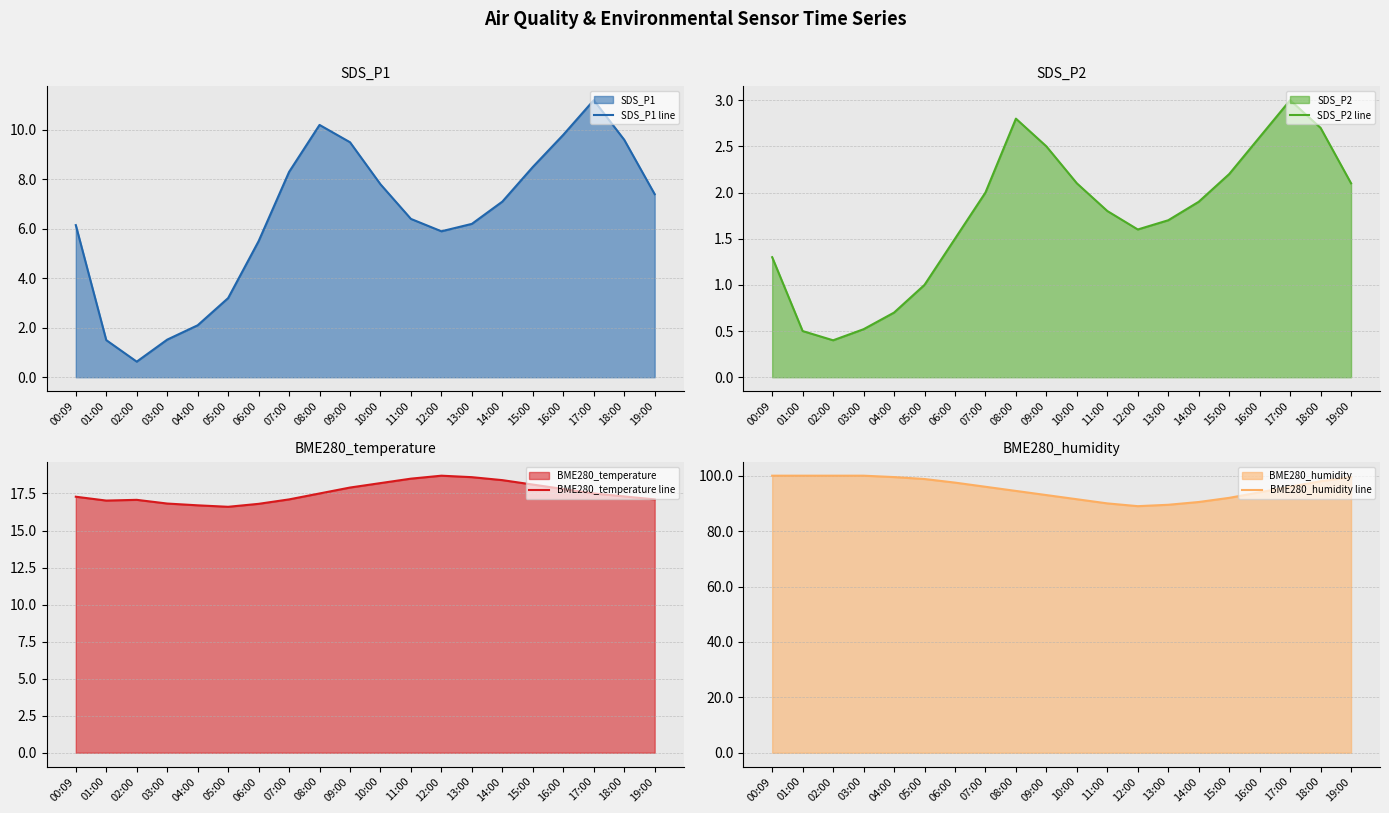

Reading right to left, what are all the values shown in this chart?

SDS_P1 line: 7.4	9.6	11.2	9.8	8.5	7.1	6.2	5.9	6.4	7.8	9.5	10.2	8.3	5.5	3.2	2.1	1.5	0.6	1.5	6.2
SDS_P2 line: 2.1	2.7	3.0	2.6	2.2	1.9	1.7	1.6	1.8	2.1	2.5	2.8	2.0	1.5	1.0	0.7	0.5	0.4	0.5	1.3
BME280_temperature line: 17.1	17.3	17.5	17.8	18.1	18.4	18.6	18.7	18.5	18.2	17.9	17.5	17.1	16.8	16.6	16.7	16.8	17.1	17.0	17.3
BME280_humidity line: 99.5	98.0	96.0	94.0	92.0	90.5	89.5	89.0	90.0	91.5	93.0	94.5	96.0	97.5	98.8	99.5	100.0	100.0	100.0	100.0